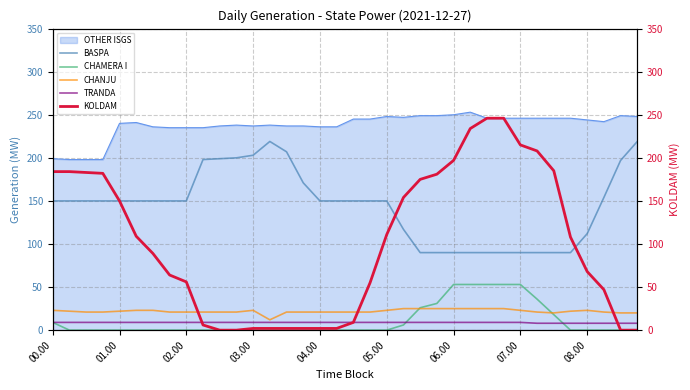

What is the maximum value for KOLDAM?

246